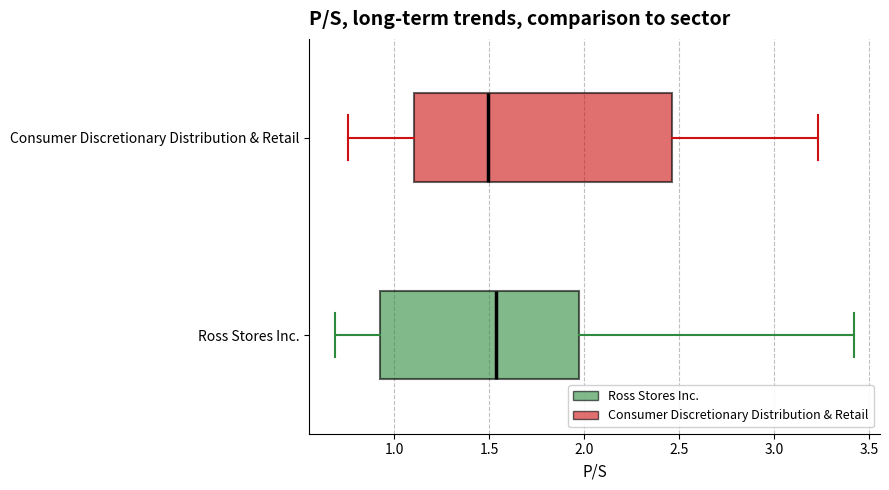

Where does the median line of the box for Ross Stores Inc. sit on the x-axis? The values are not printed on the chart, so give them approximately, as read against the axis.

1.55